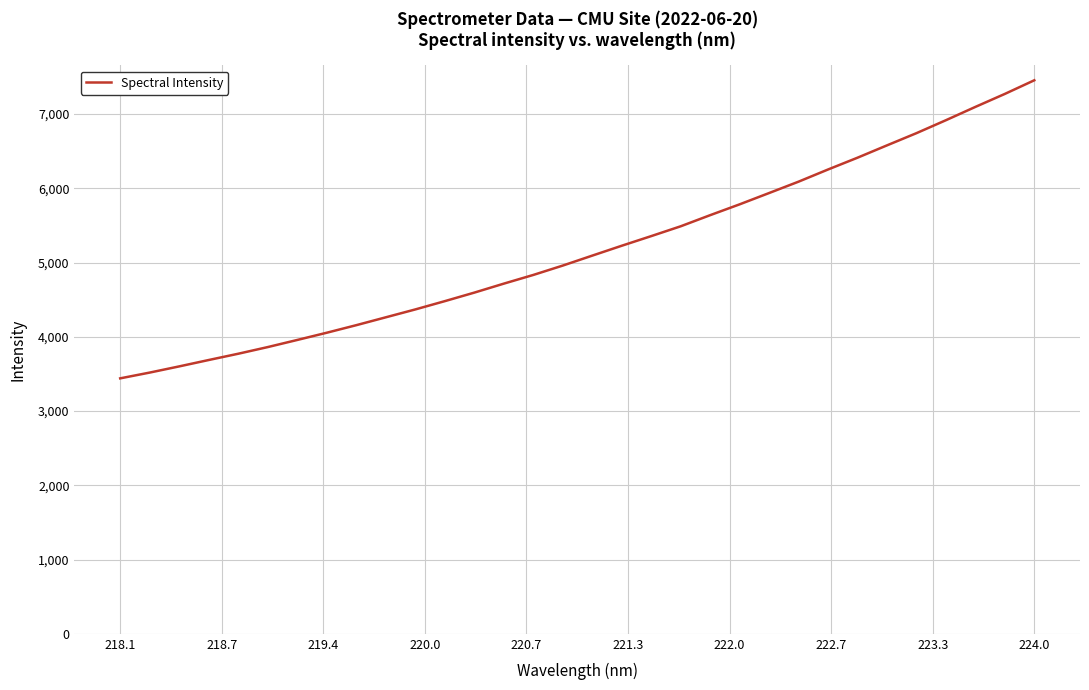

What is the greatest value displayed?

7456.0